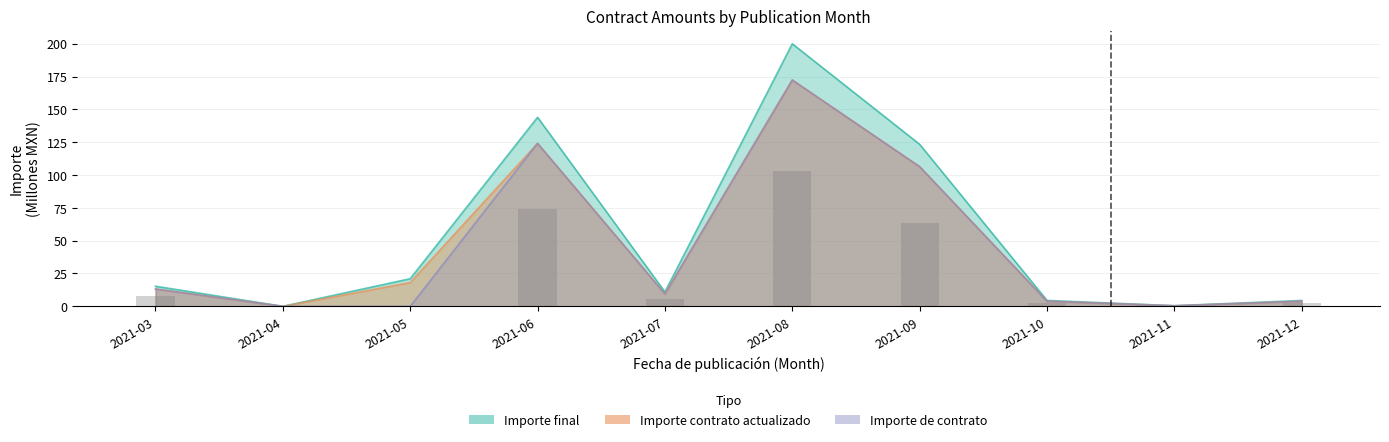

Where does the Importe final series first go above 15?

2021-03